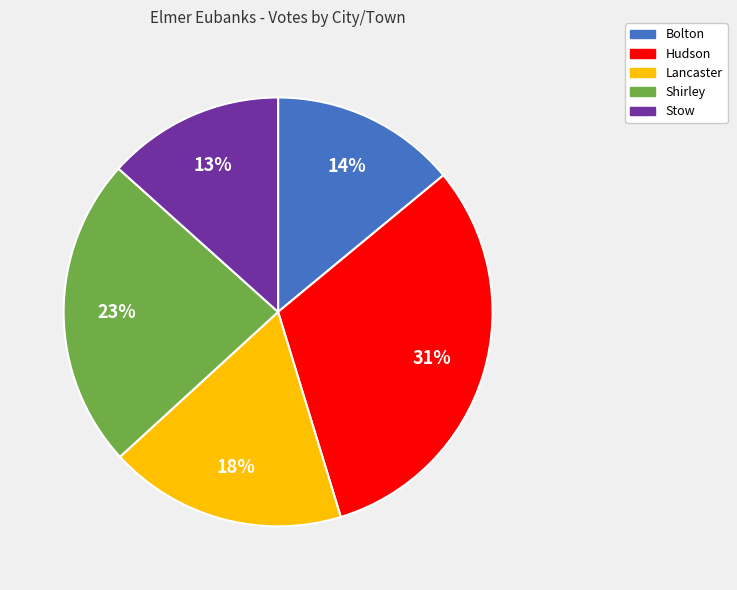

To the nearest percent, what is the combined percentage of Bolton and Shirley?

37%